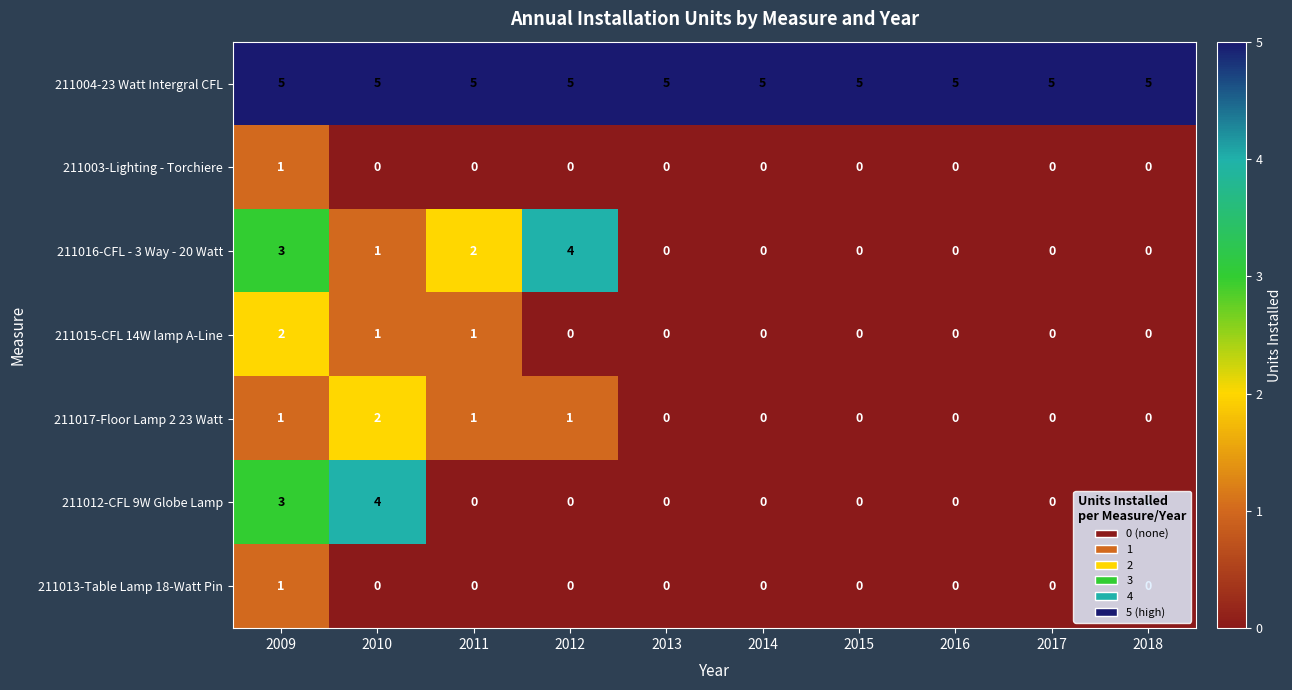

At which category is the sum across all series the highest?

2009